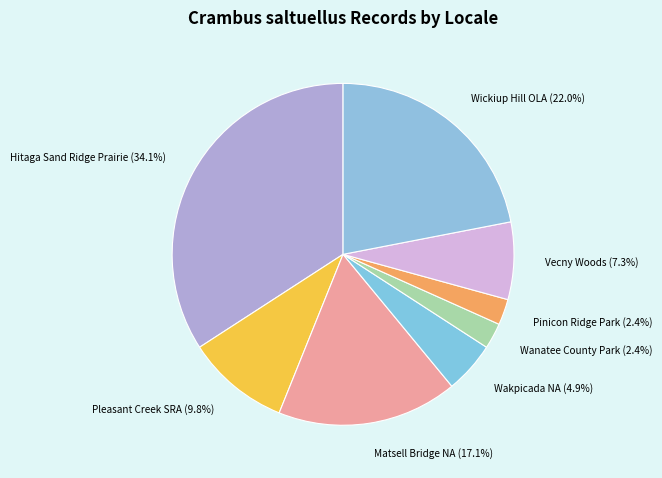

Which slice is the largest?

Hitaga Sand Ridge Prairie (34.1%)